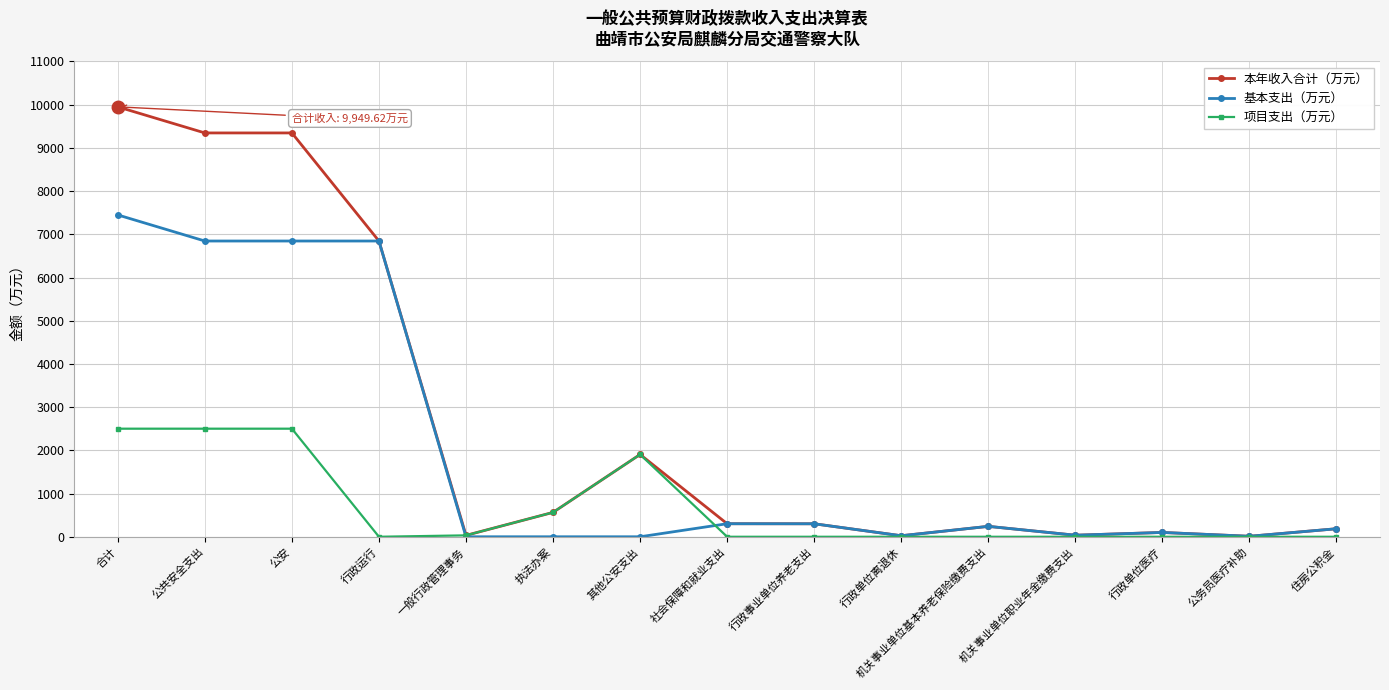

Which series has the largest total across all categories?

本年收入合计（万元）